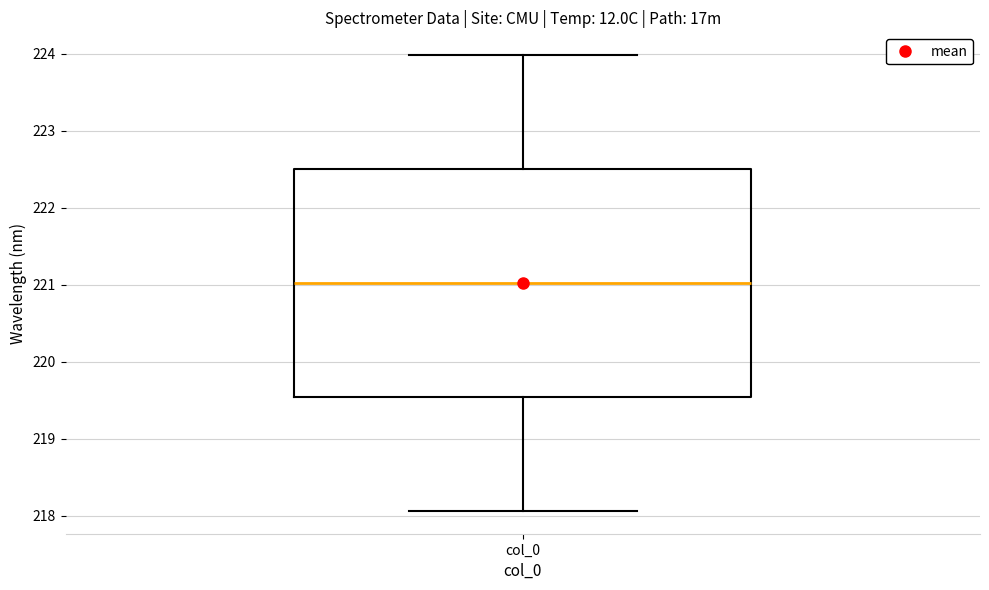

Transcribe this box plot: give where the median line is, the range the box spans, and where the two whiskers end, as read against the y-axis. The values are not printed on the chart, so give them approximately, as read against the axis.

median 221.0, box 219.5 to 222.5, whiskers 218.1 to 224.0